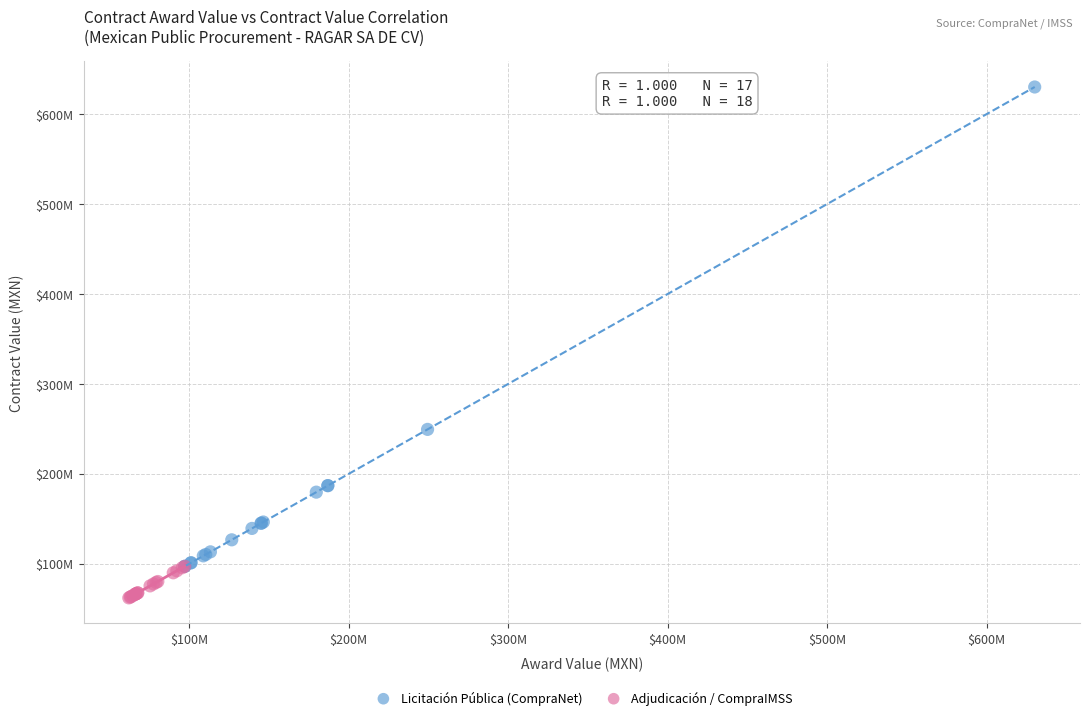

What are all the series names shown in the legend?

Licitación Pública (CompraNet), Adjudicación / CompraIMSS